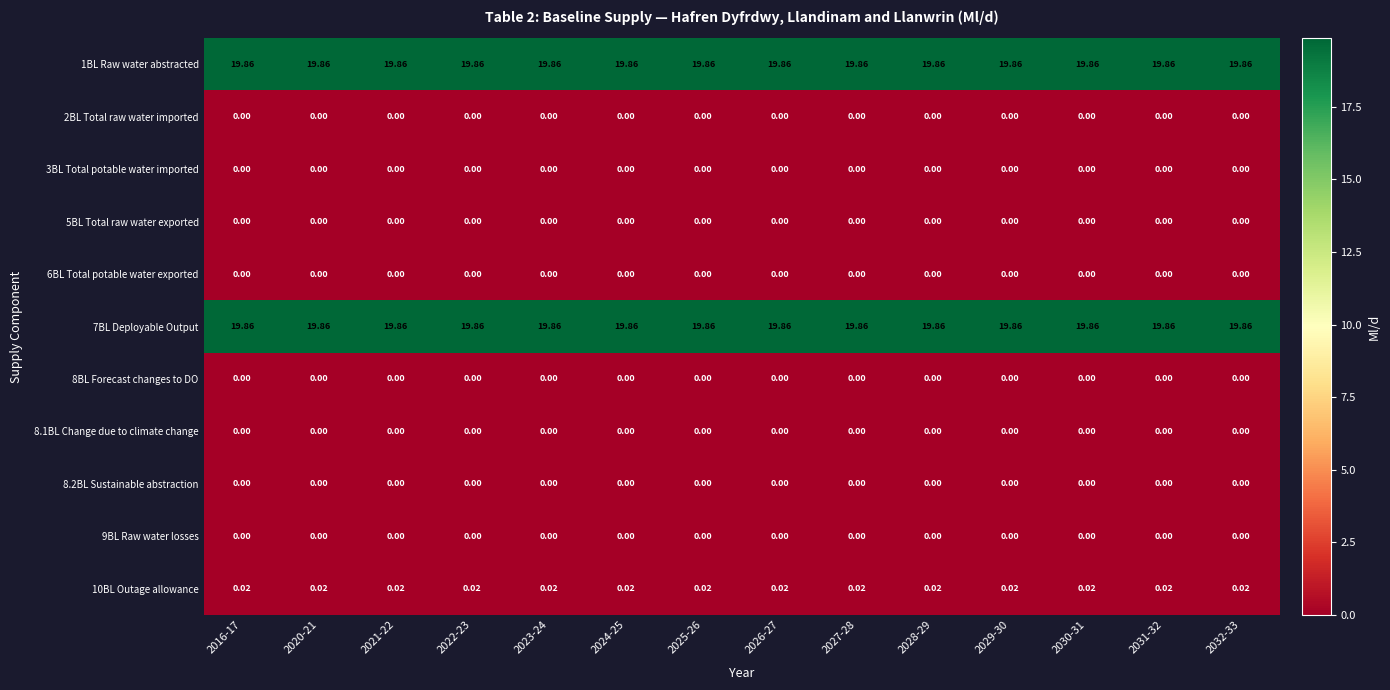

Rank the series by their maximum value, from lowest to highest.

2BL Total raw water imported, 3BL Total potable water imported, 5BL Total raw water exported, 6BL Total potable water exported, 8BL Forecast changes to DO, 8.1BL Change due to climate change, 8.2BL Sustainable abstraction, 9BL Raw water losses, 10BL Outage allowance, 1BL Raw water abstracted, 7BL Deployable Output